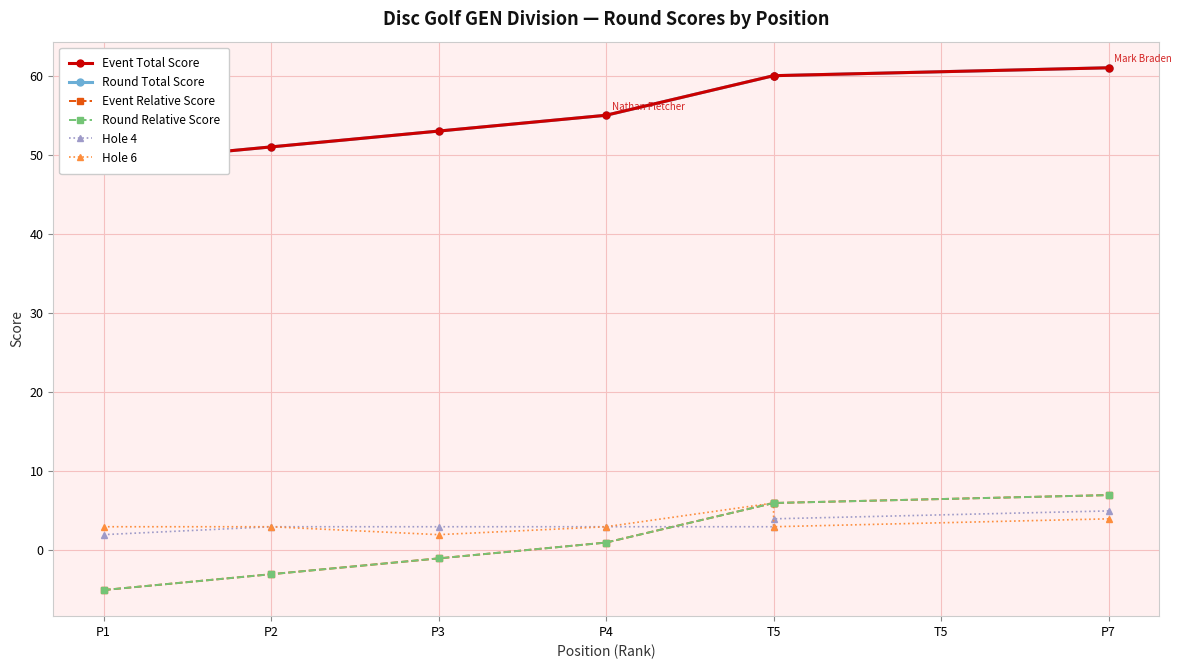

True or false: Hole 4 and Event Total Score intersect in this chart.

False